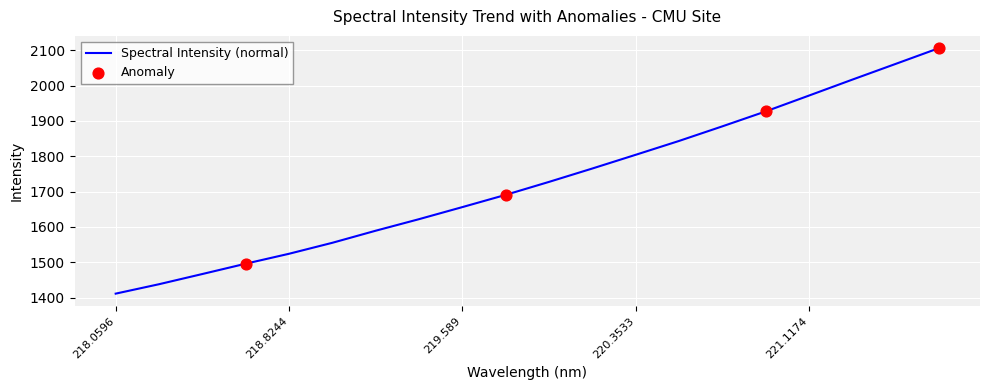

What is the maximum value shown in the chart?

2105.7